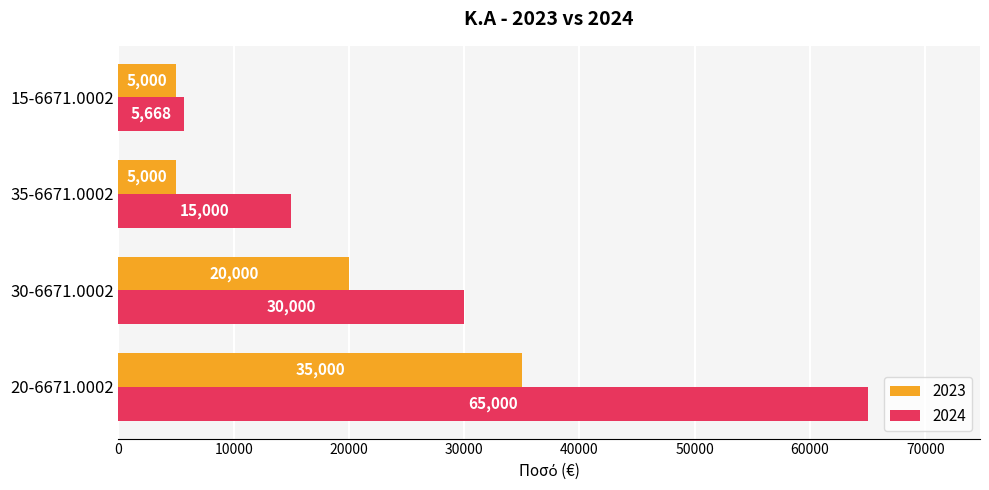

What is the maximum value shown in the chart?

65000